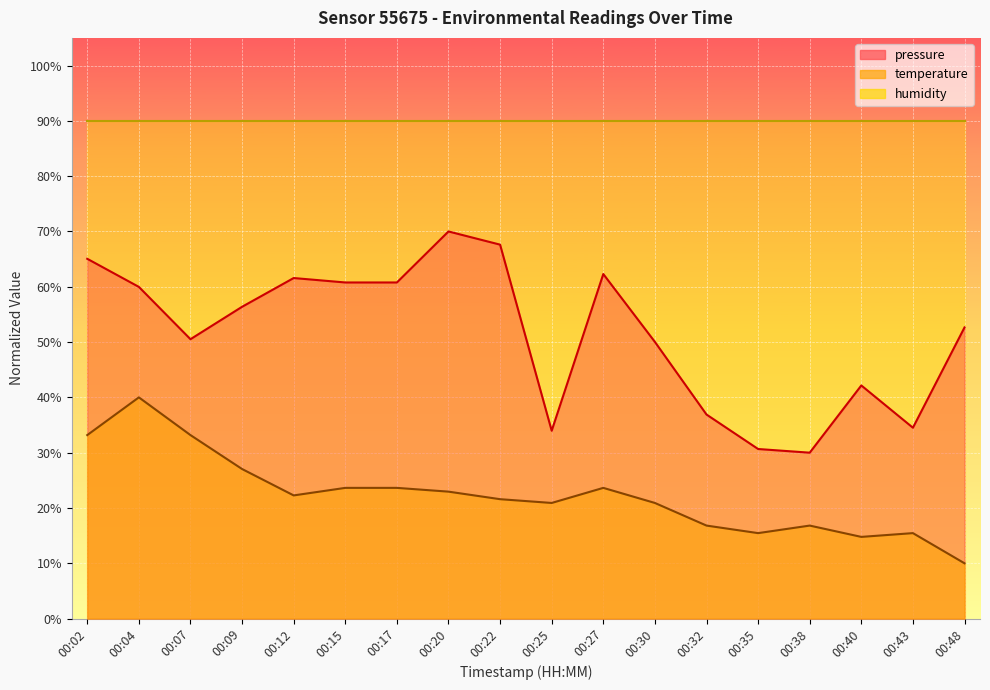

True or false: pressure and temperature cross at least once.

False